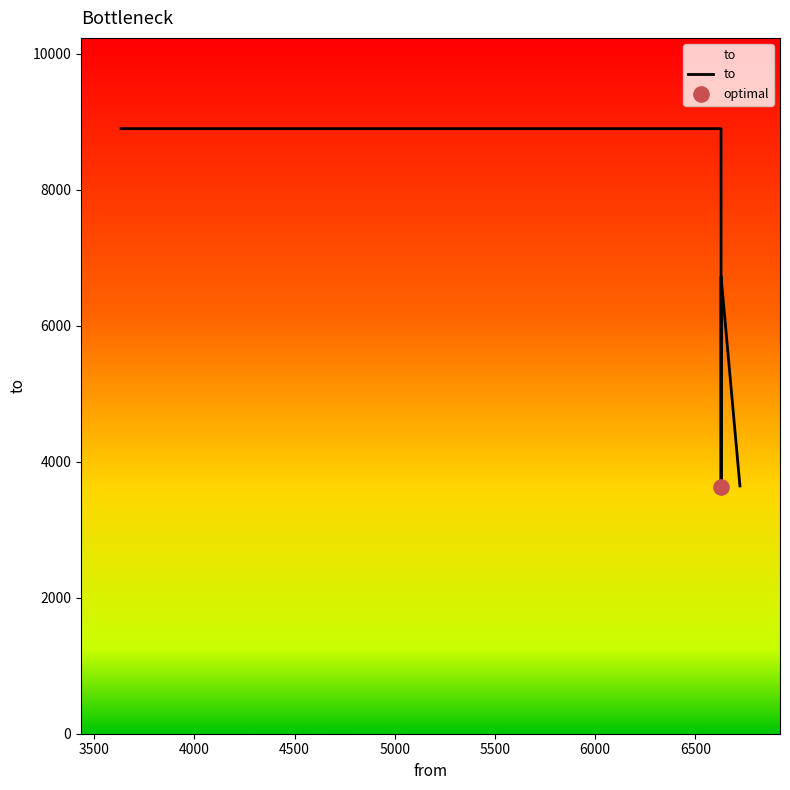

Between 5000 and 5500, which is larger?

5000